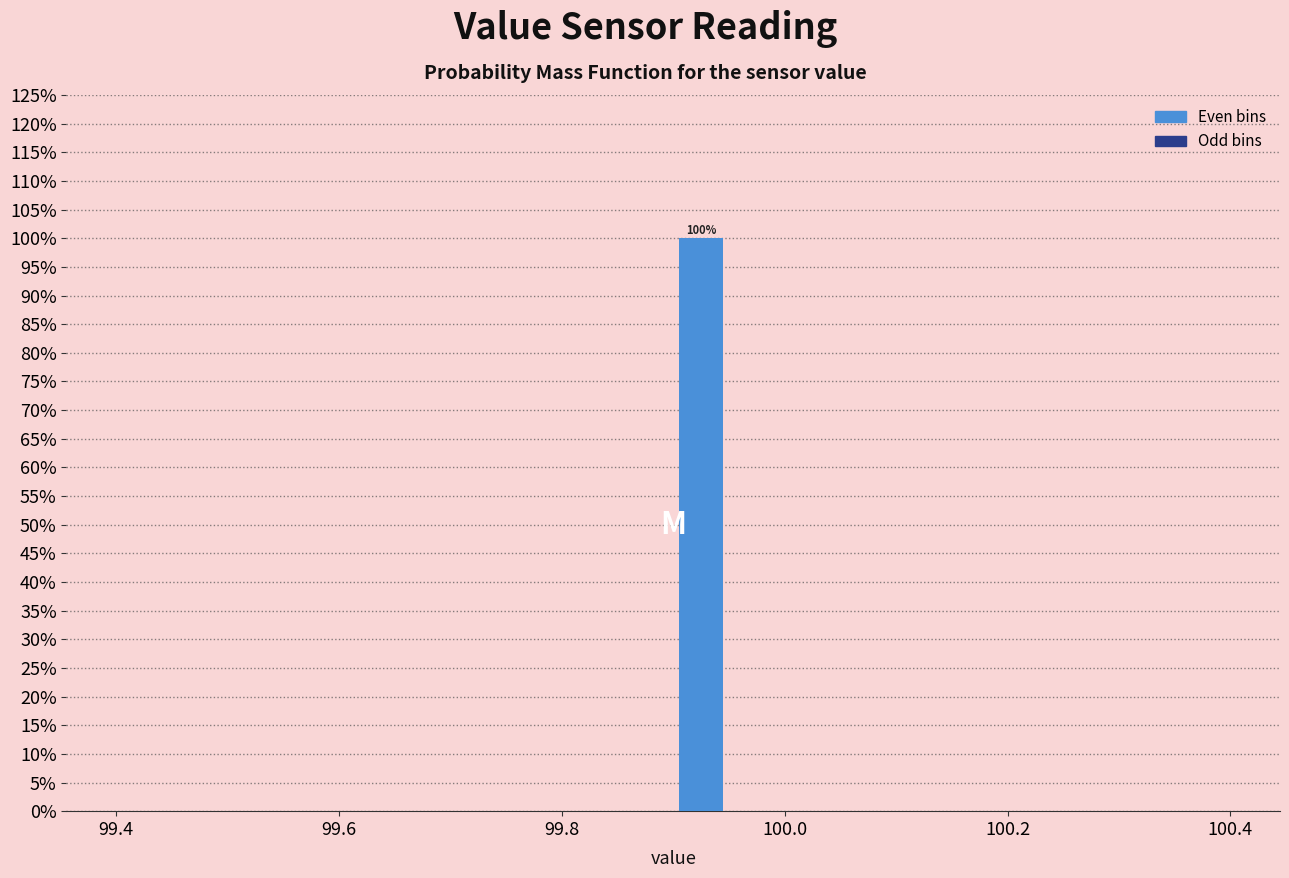

Read against the x-axis, roughly where is the centre of the tallest bar?

99.92